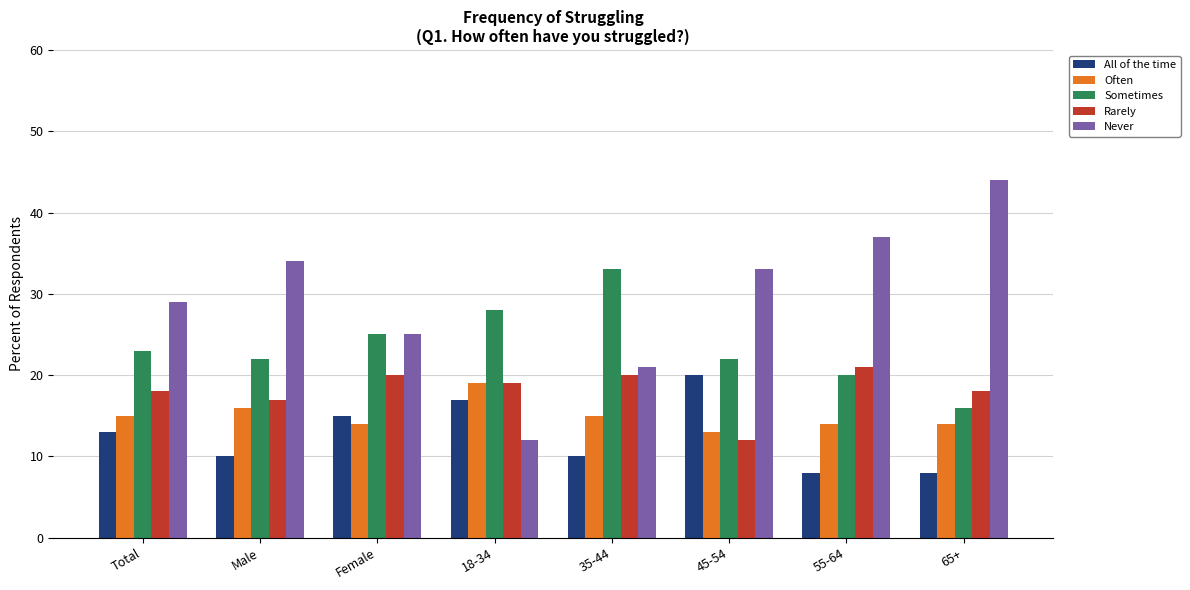

Is the value of All of the time at 35-44 greater than the value of Never at 35-44?

No